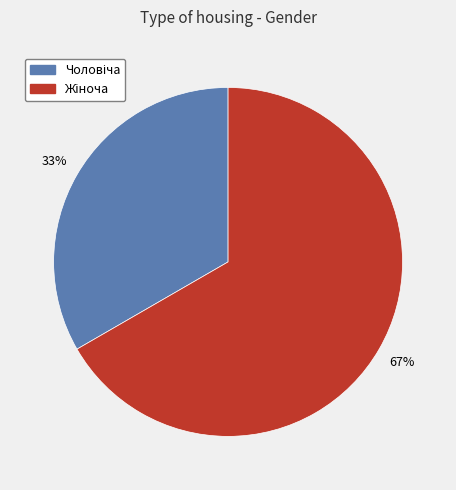

Count the number of slices in the pie.

2